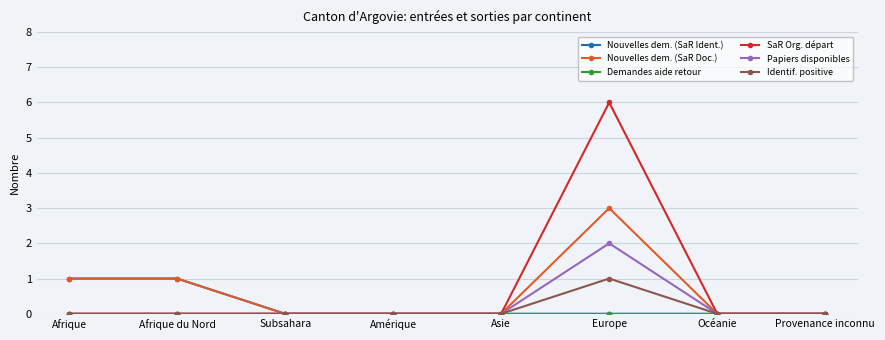

At which category is the sum across all series the highest?

Europe